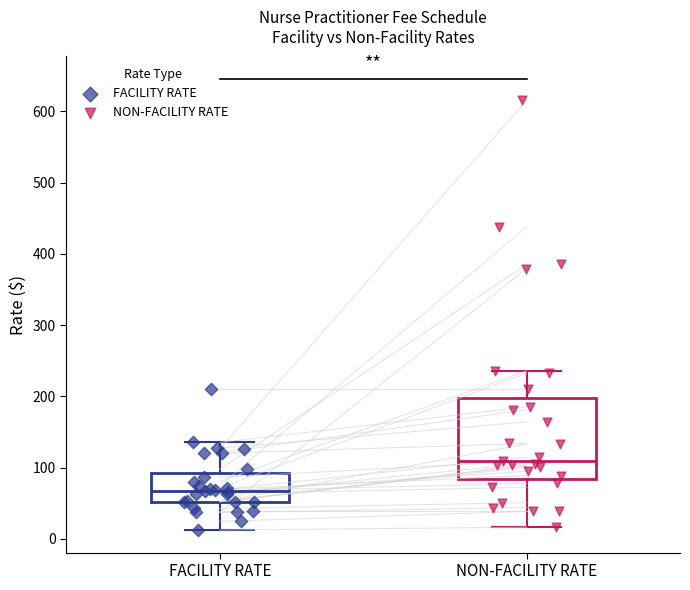

Where does the upper whisker of the box for NON-FACILITY RATE end on the y-axis? The values are not printed on the chart, so give them approximately, as read against the axis.

240